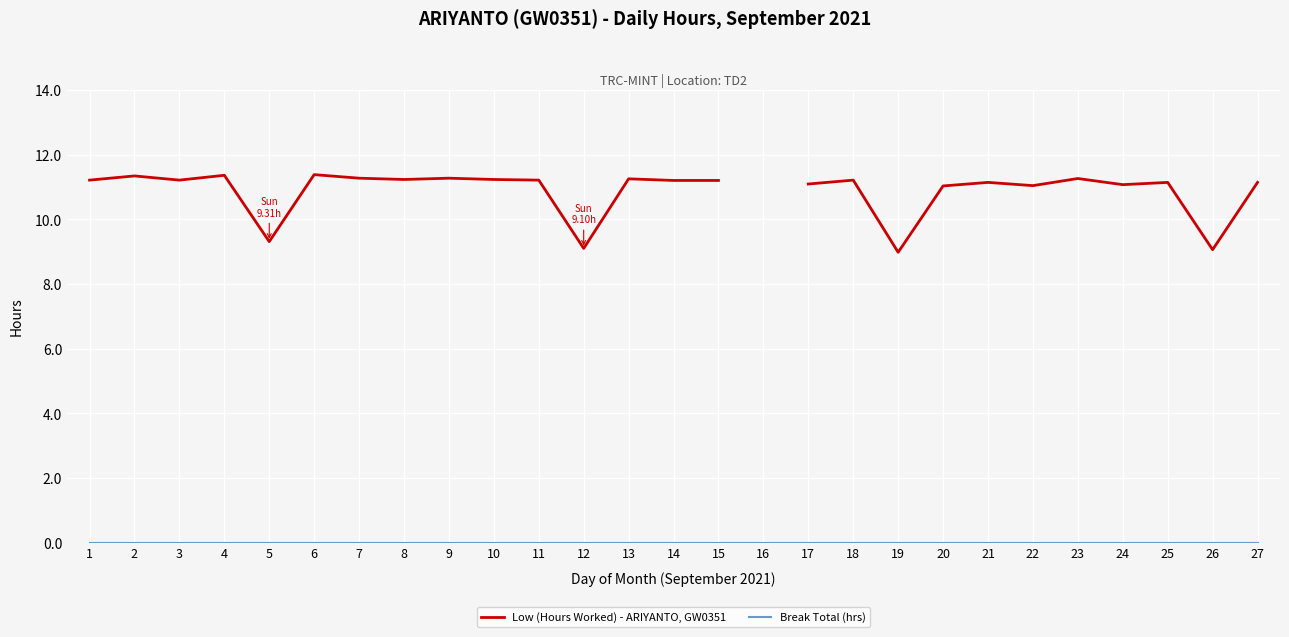

How many lines are shown in the chart?

2